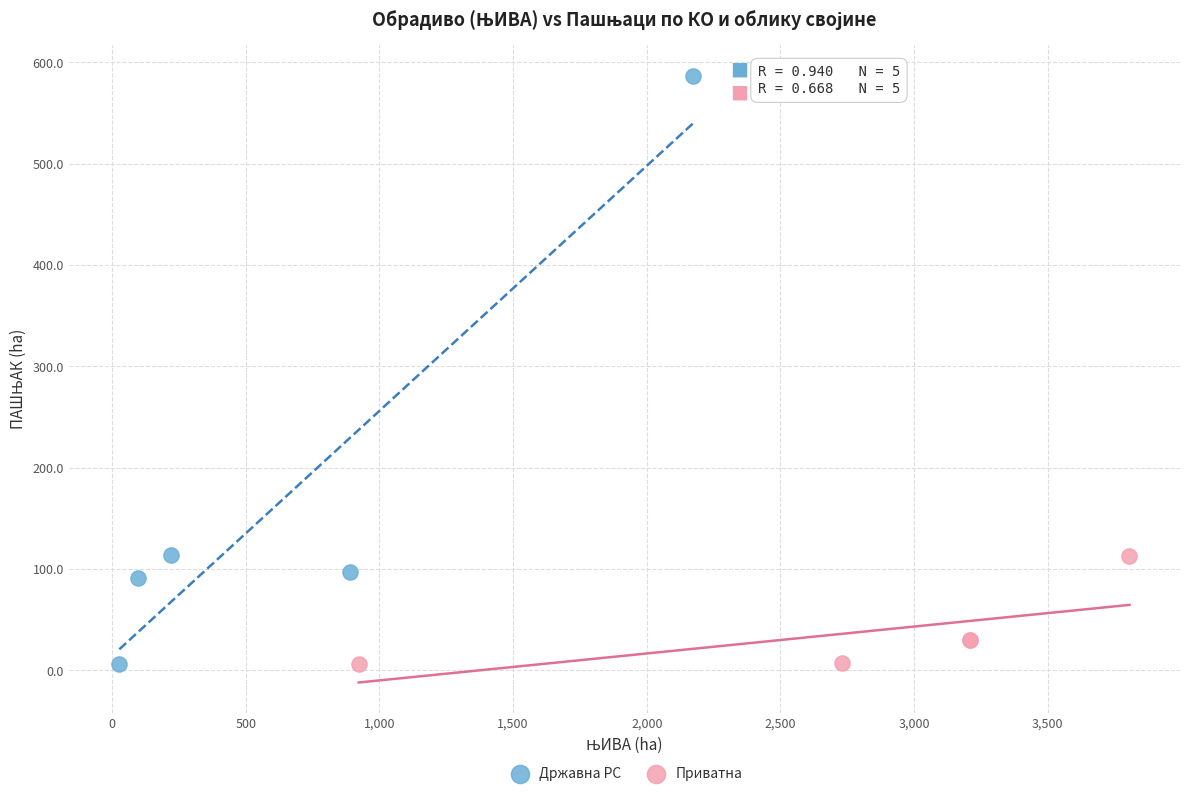

Which series has the widest spread of Y values?

Државна РС